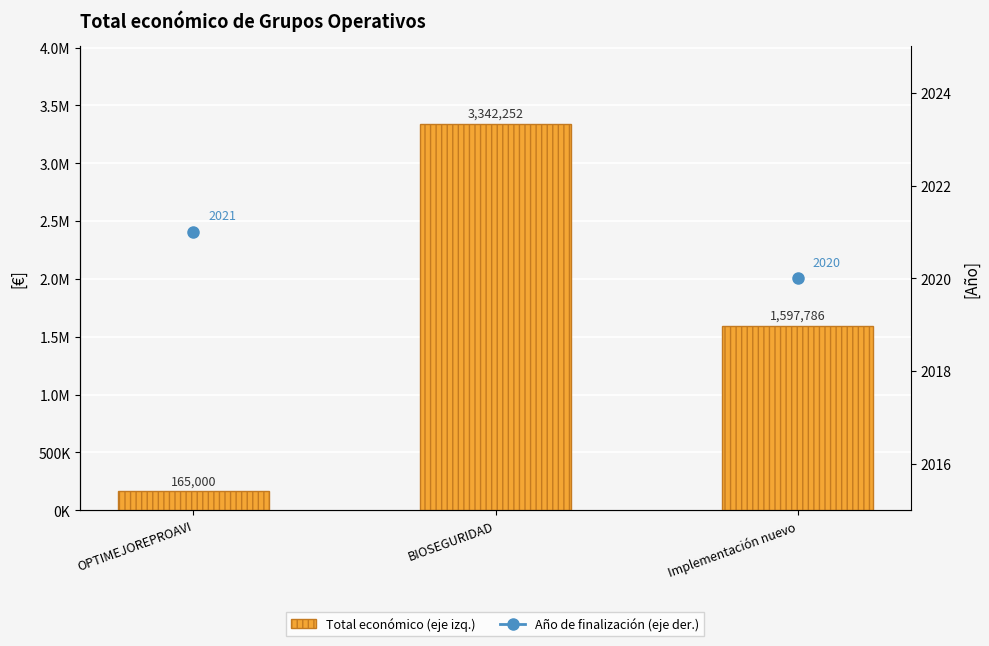

The Año de finalización (eje der.) series shows 1188.6 at Implementación nuevo. True or false?

False